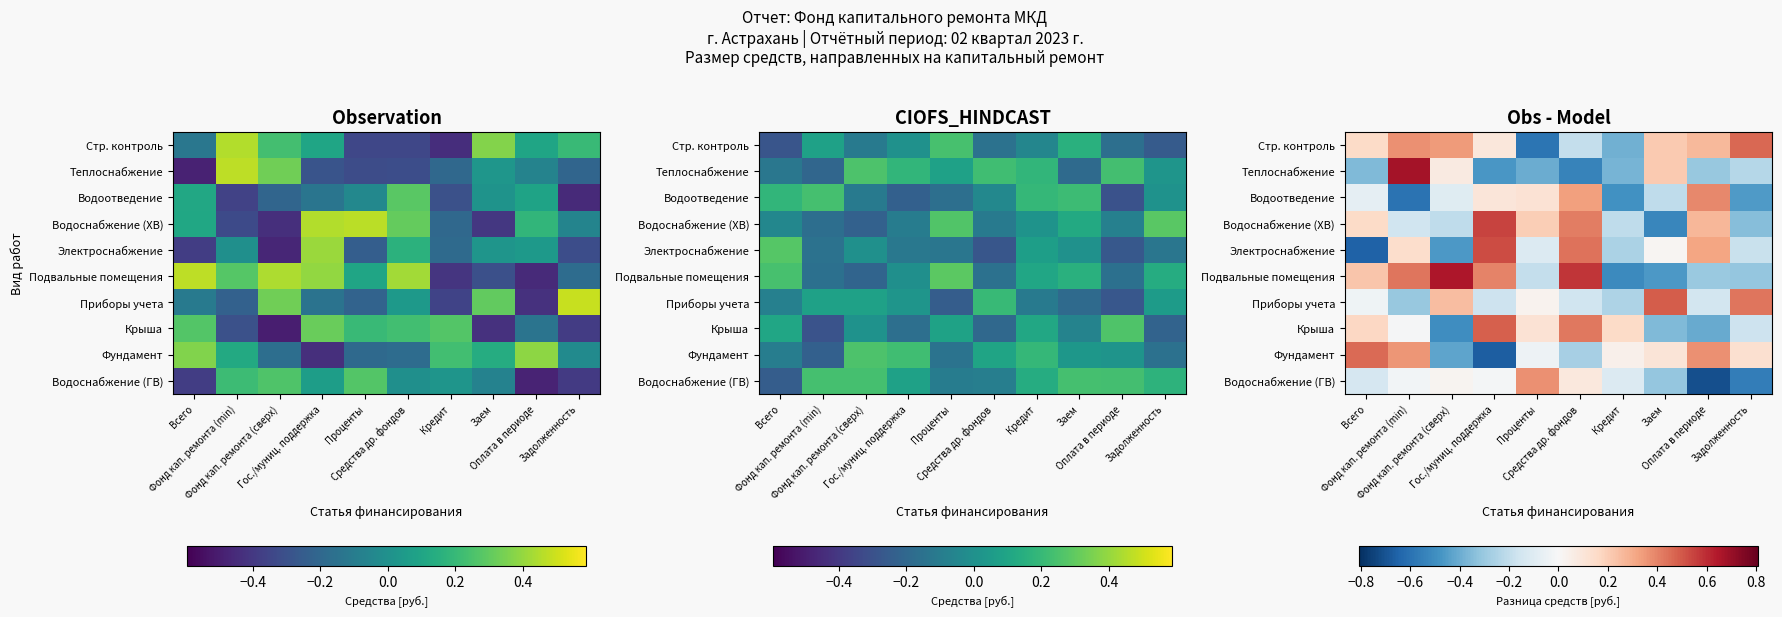

The value of Фундамент at Гос./муниц. поддержка is -0.7. True or false?

True